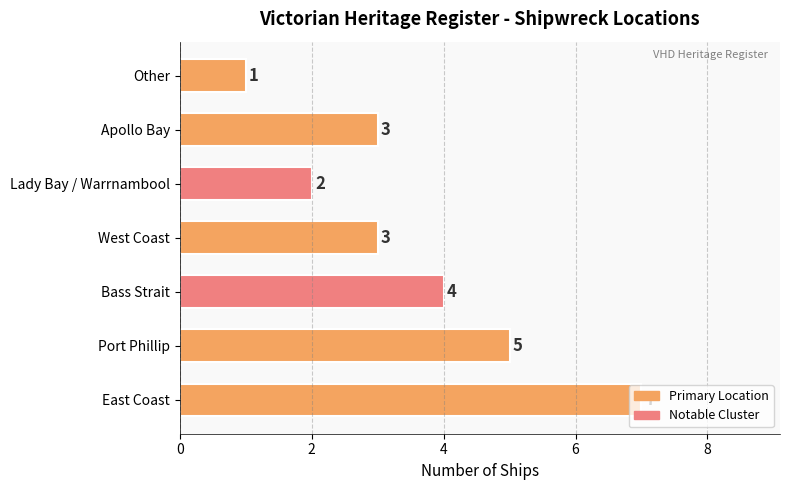

What is the change in value from Lady Bay / Warrnambool to Apollo Bay?

+1